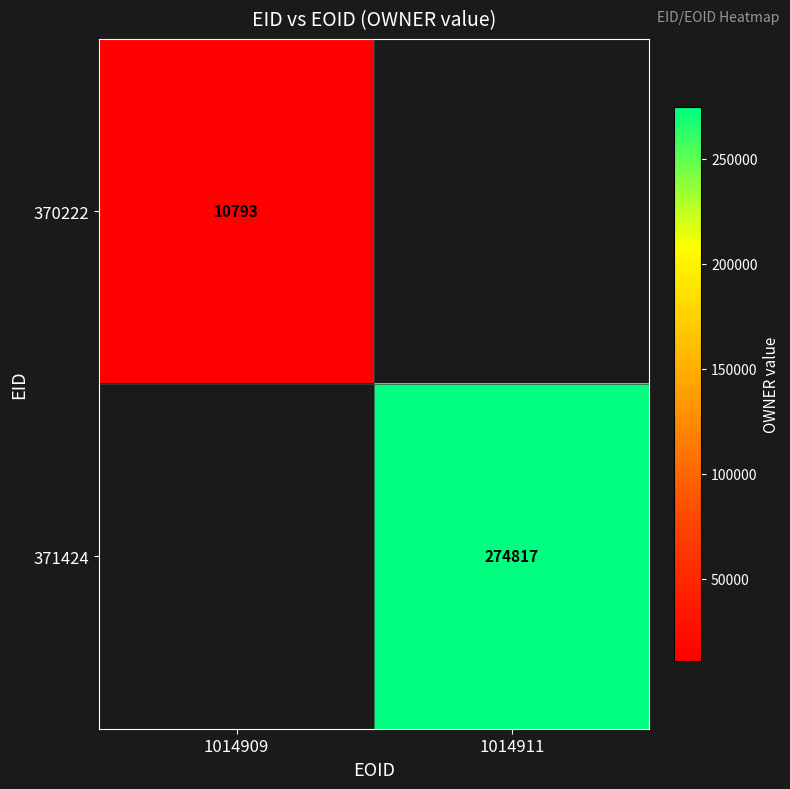

True or false: 370222 has a value of 10793 at 1014909.

True